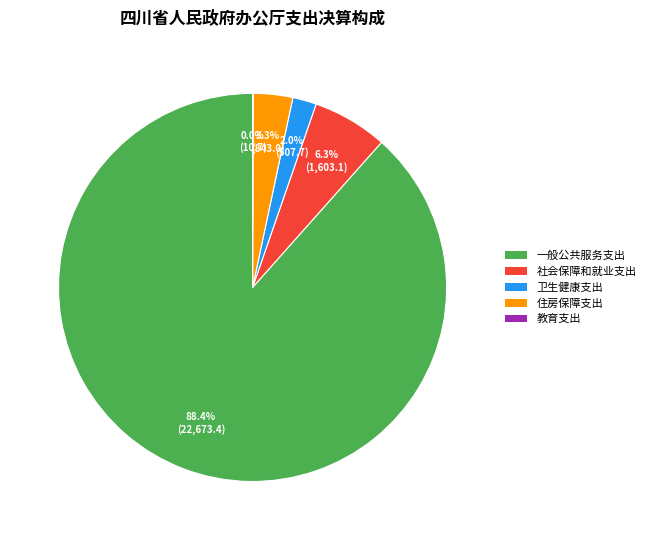

Between 社会保障和就业支出 and 住房保障支出, which is larger?

社会保障和就业支出